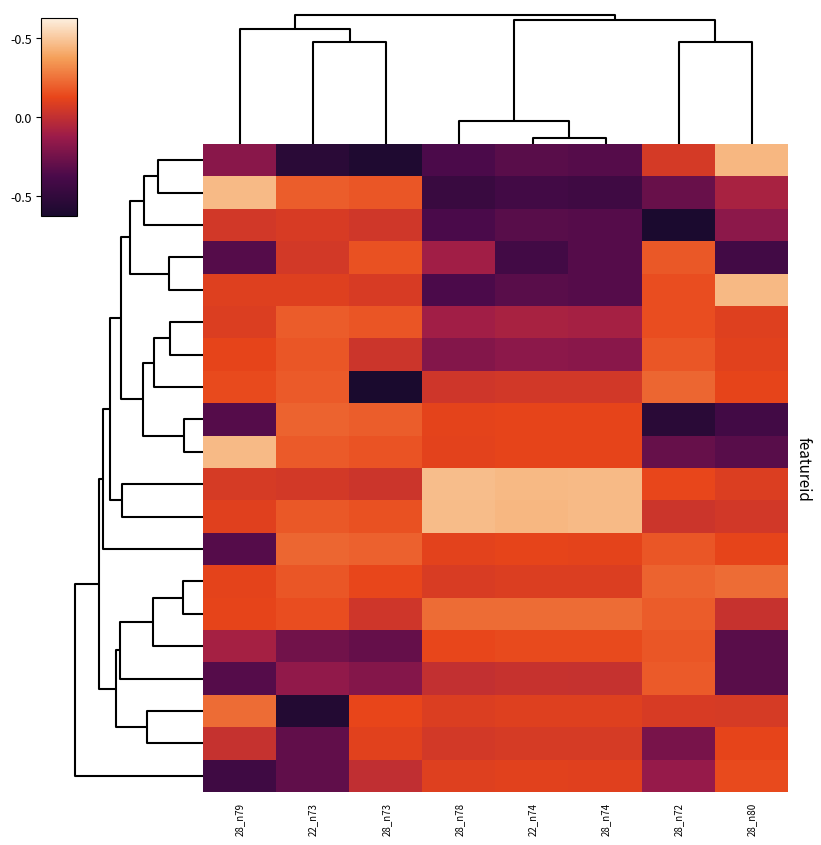

What is the maximum value shown in the chart?

1.9